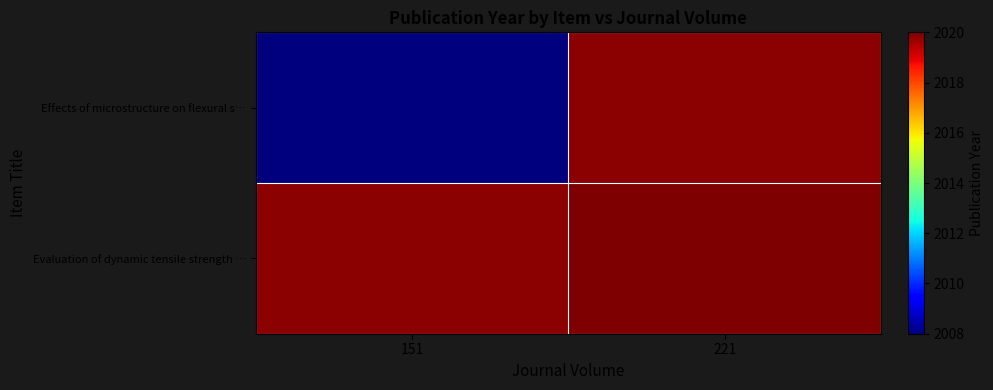

What value does the Effects of microstructure on flexural s… series have at 151?

2008.0